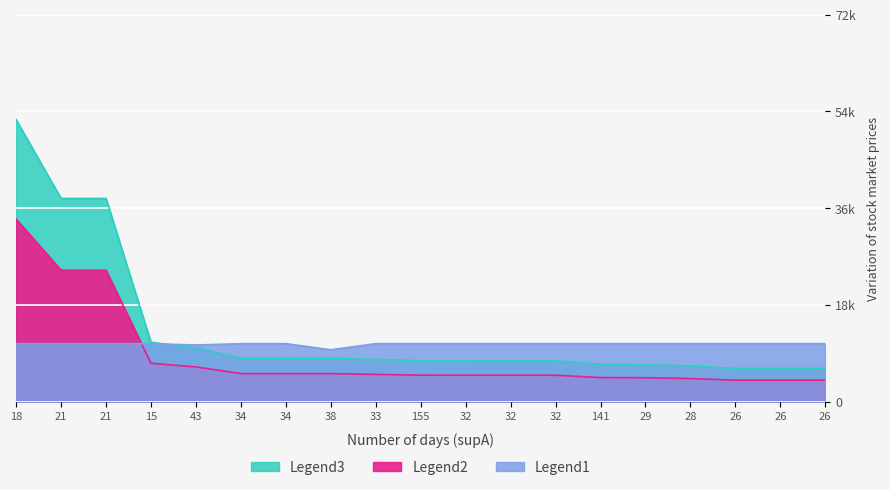

What is the average value of the value series?

13203.2